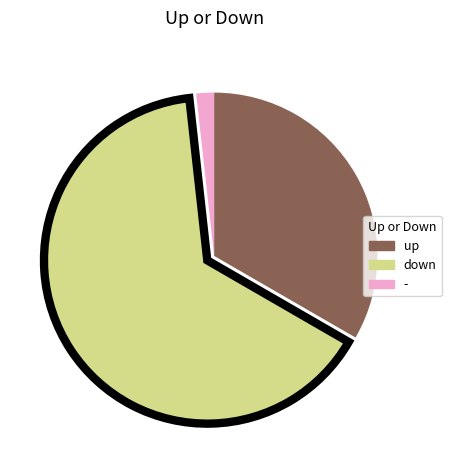

Which slice represents more than half of the pie?

down